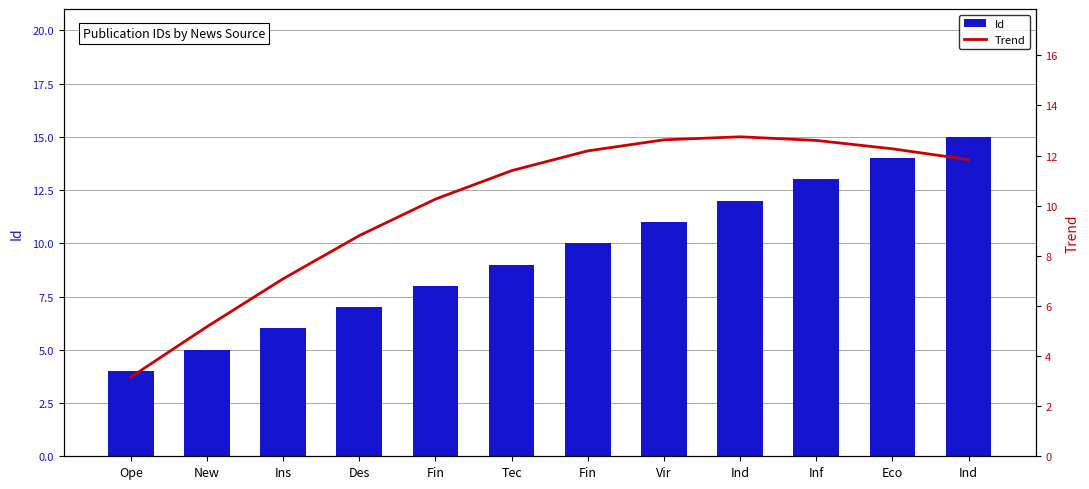

Rank the series by their average value, from highest to lowest.

Trend, Id